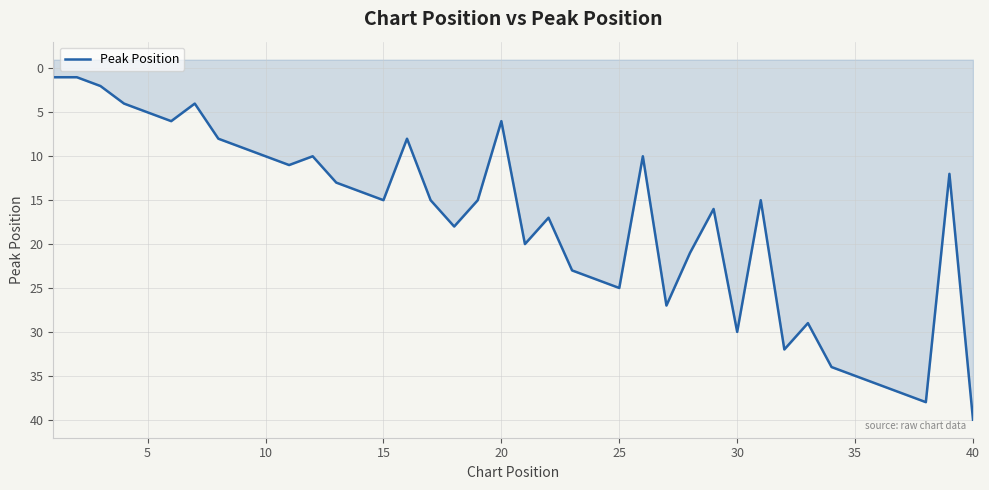

How many points are lower than both their immediate neighbors (excluding endpoints)?

10